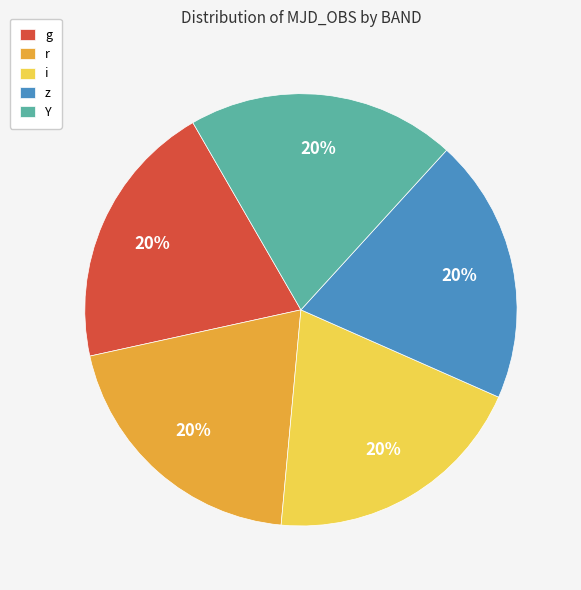

Approximately how many times larger is the value at r compared to i?

1.0